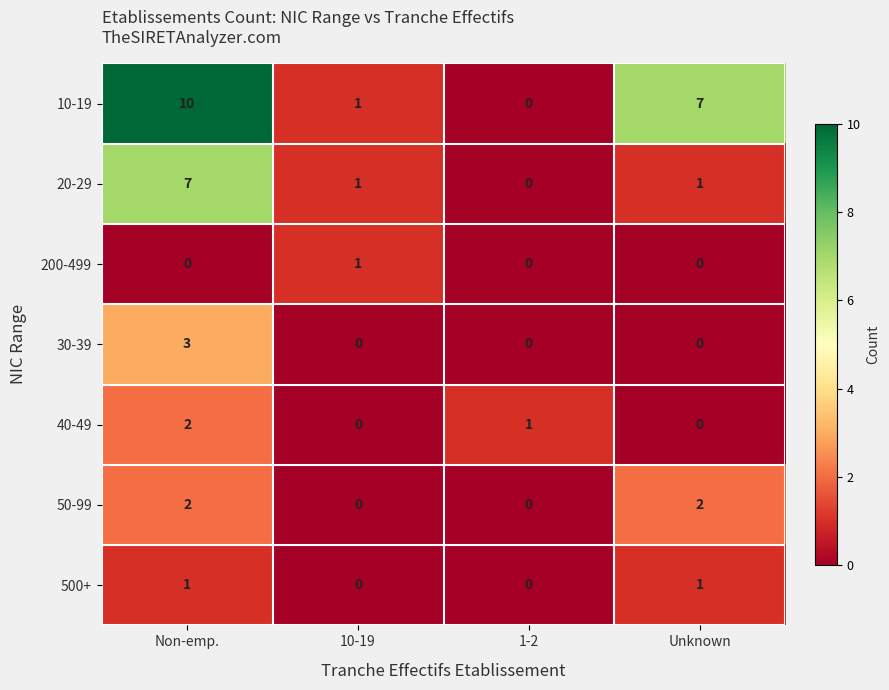

What is the difference between the second highest and minimum values in the 10-19 series?

7